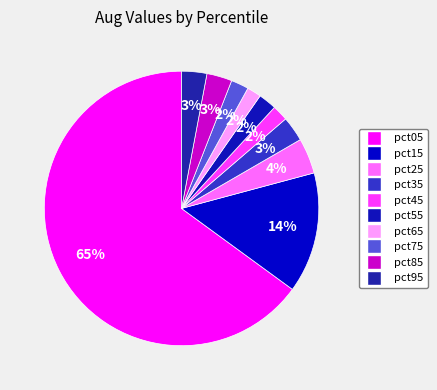

Does pct05 represent more than half of the total?

Yes